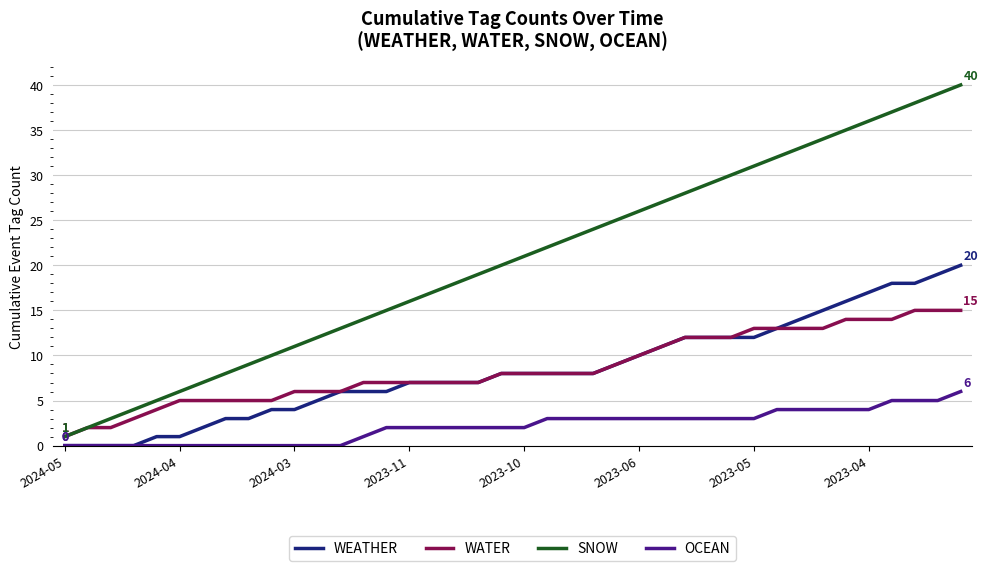

True or false: OCEAN and SNOW intersect in this chart.

False